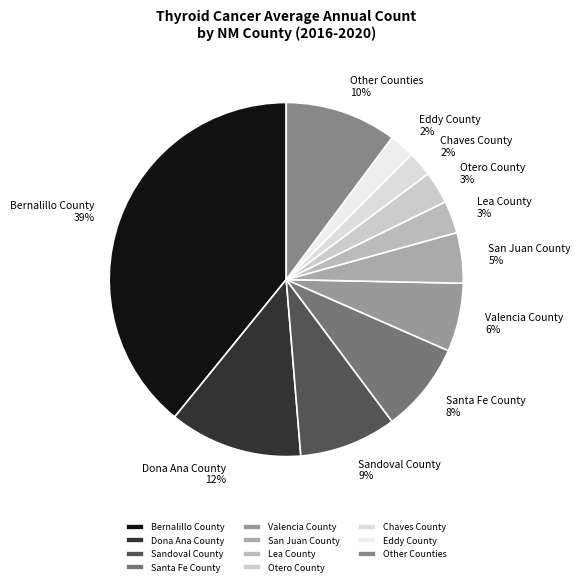

Count the number of slices in the pie.

11